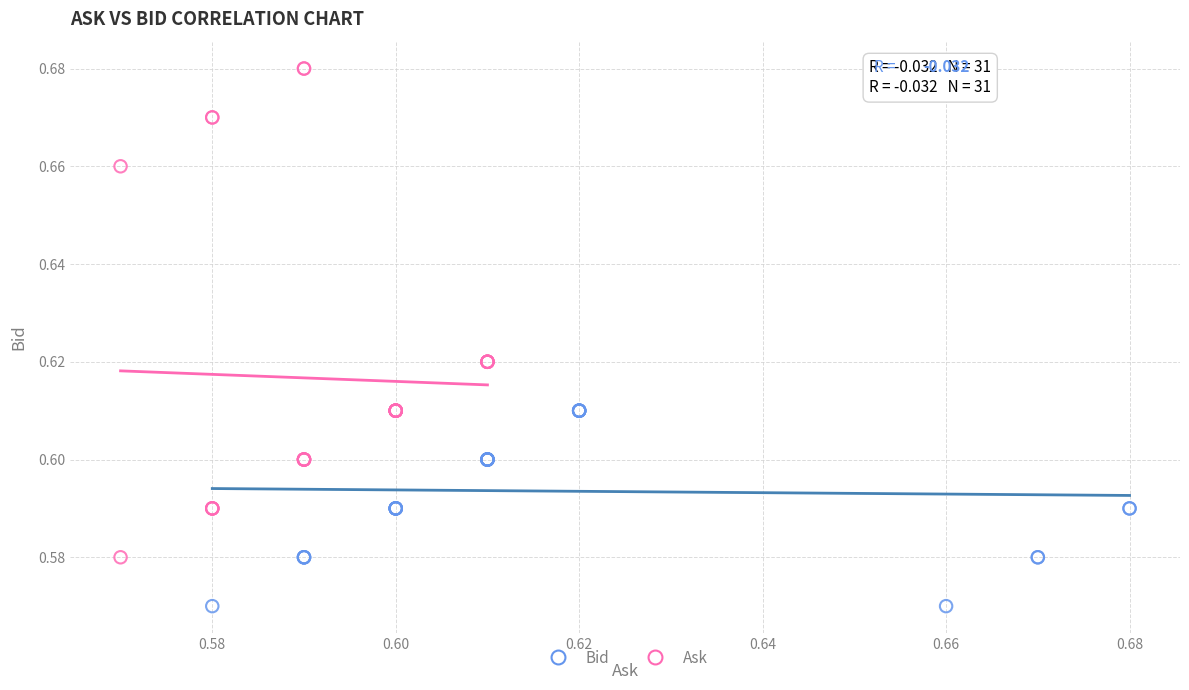

Which series has the largest Y range (max minus min)?

Ask